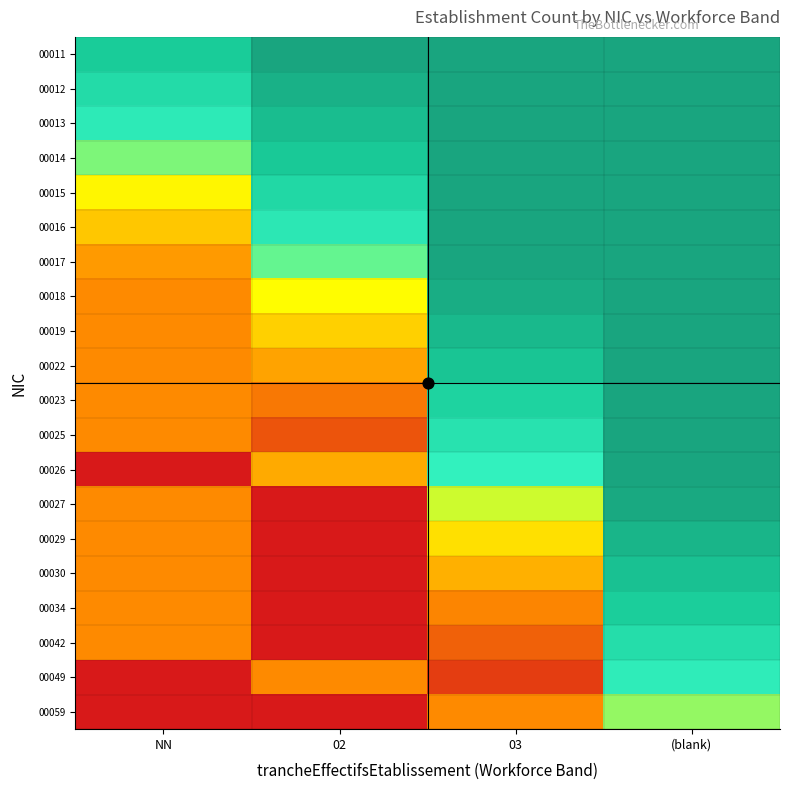

What is the spread (max minus min) of values at NN?

1.5